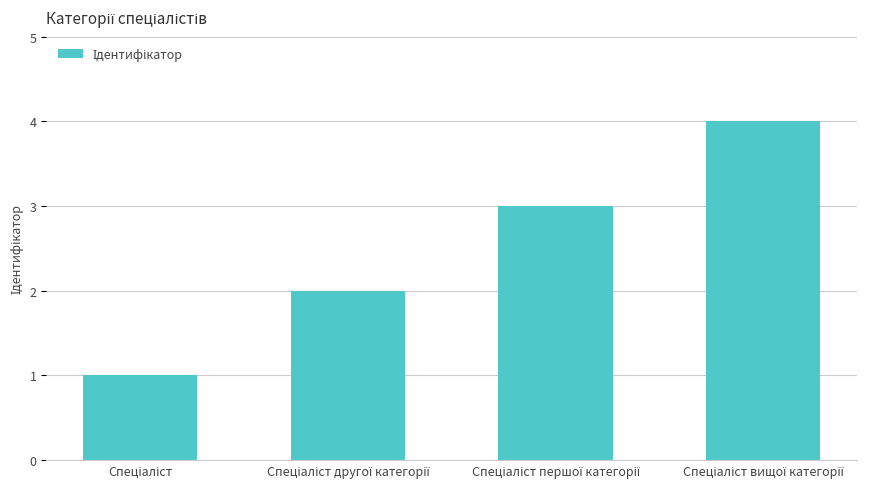

What is the greatest value displayed?

4